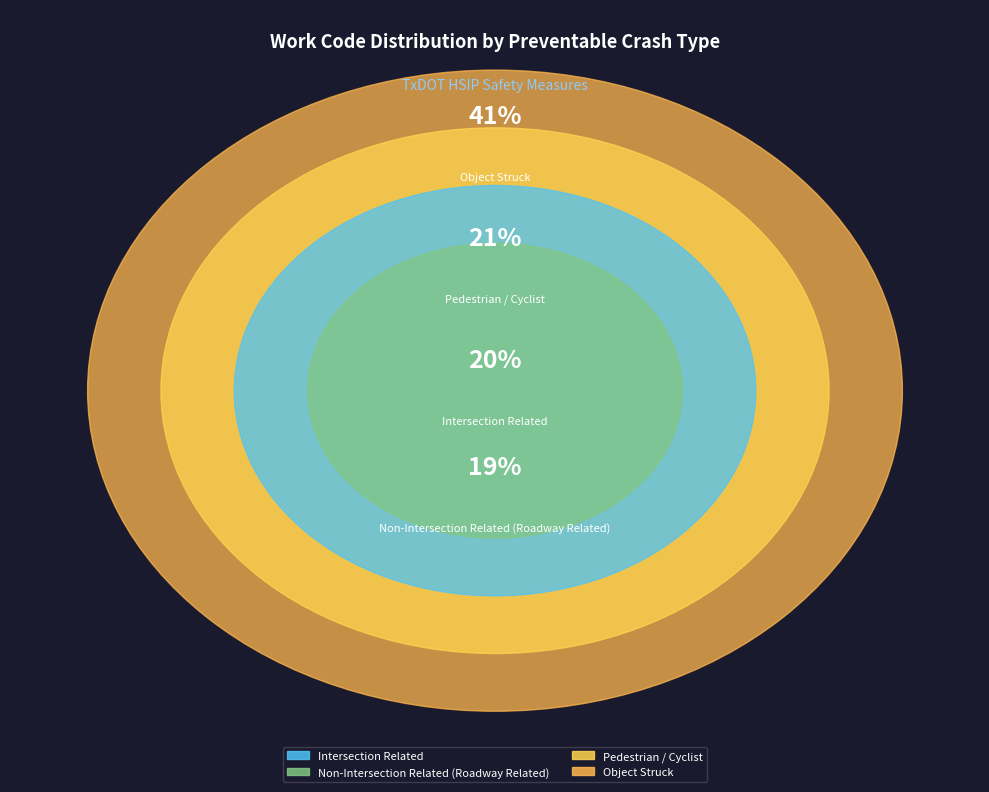

To the nearest percent, what is the average slice percentage?

25%